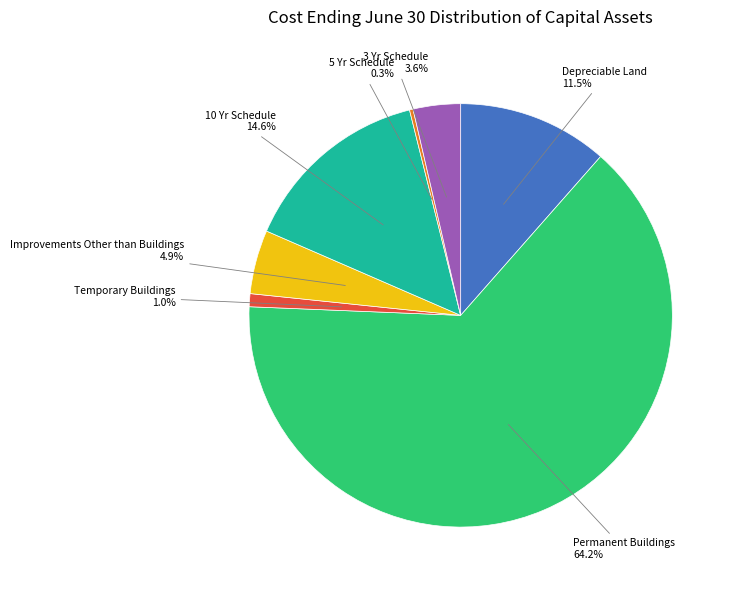

What percentage is NOT represented by 3 Yr Schedule?

96.4%